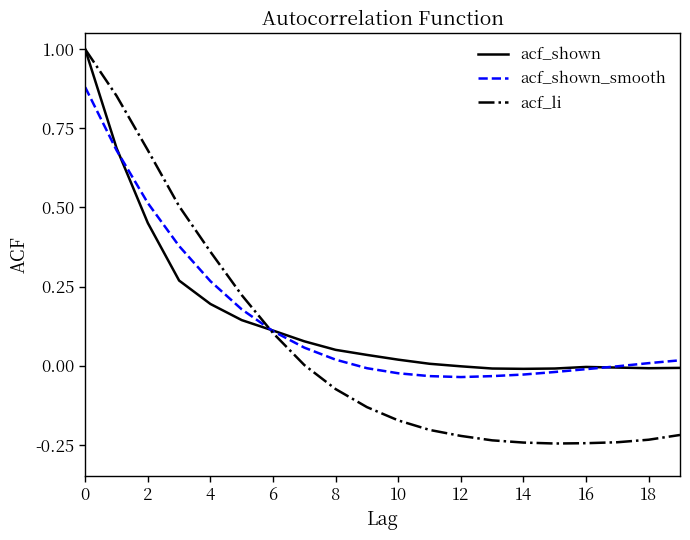

What is the maximum value for acf_li?

1.0